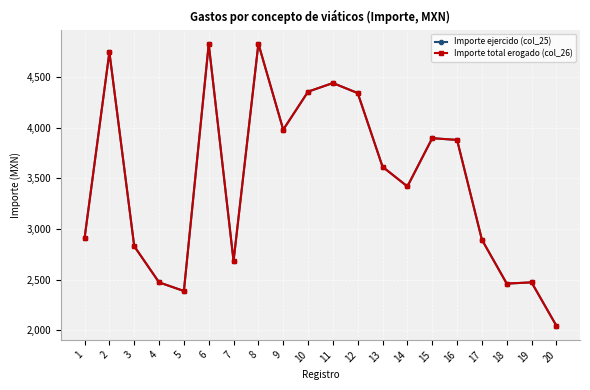

What is the sum of all Importe ejercido (col_25) values?

69466